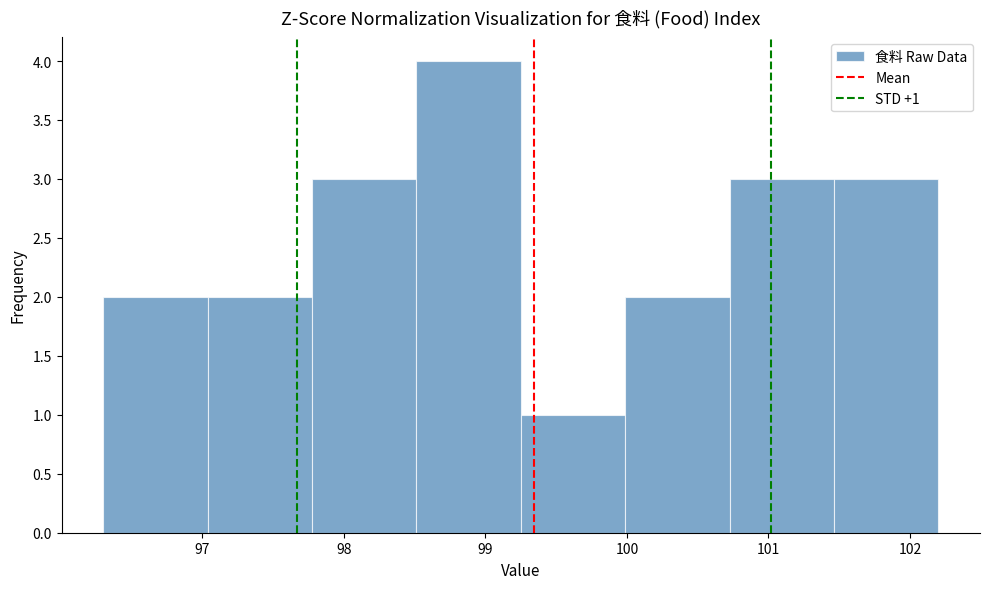

Which range on the x-axis has the tallest bar?

98.5 to 99.3